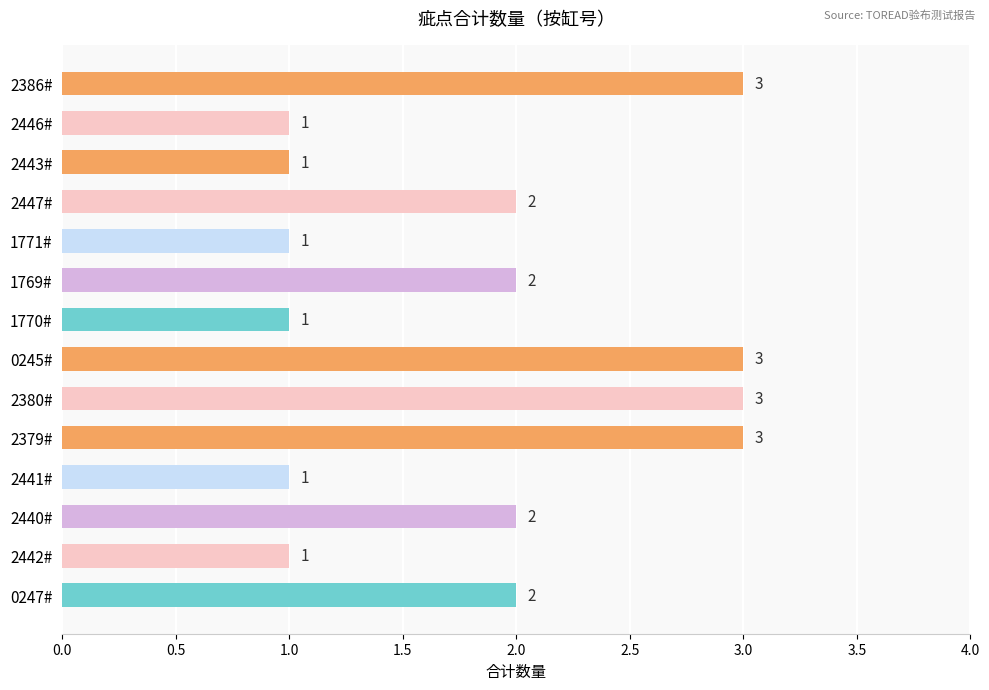

What is the value of the 2nd bar from the top?

1